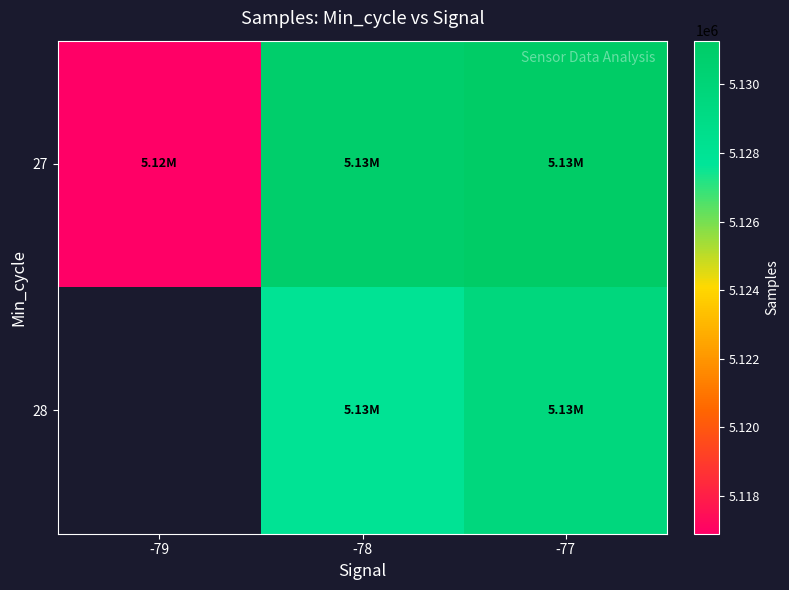

Which category has the highest value in the 27 series?

-77